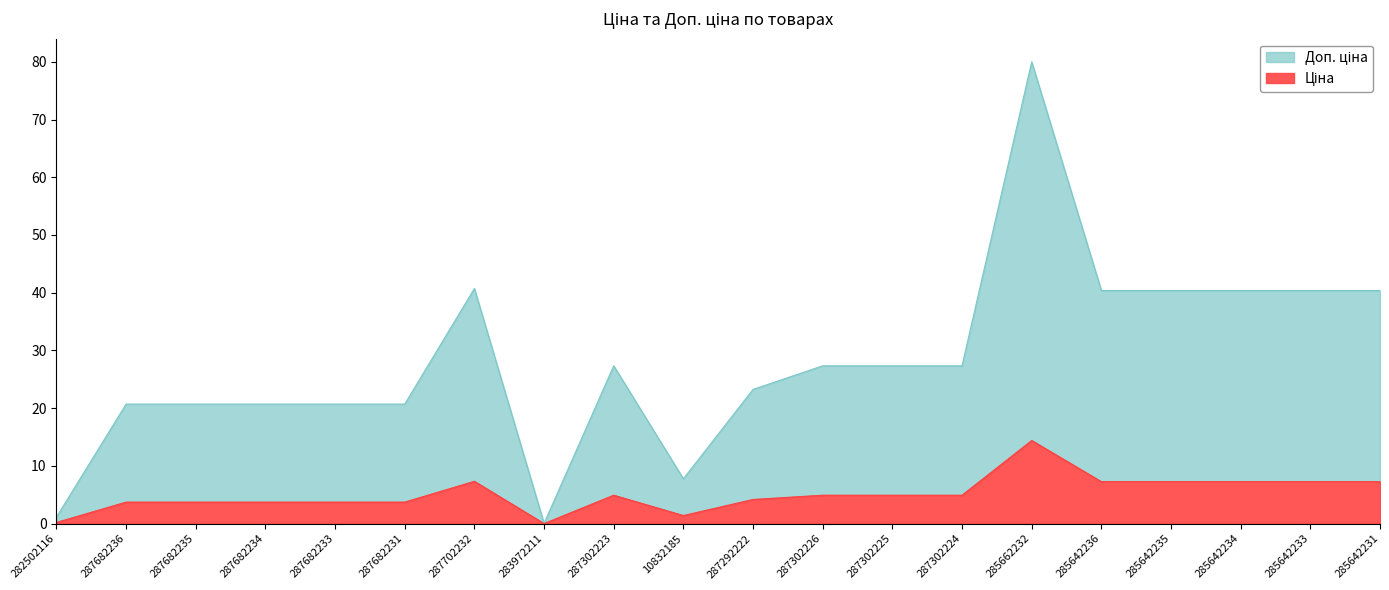

What is the total value across all series at 287302224?

27.3